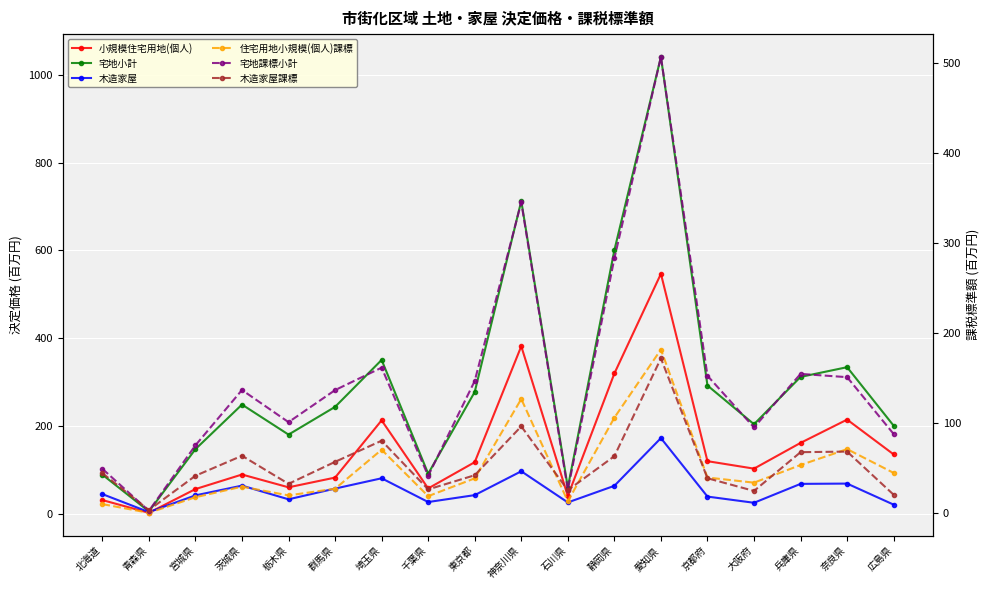

True or false: 木造家屋 and 木造家屋課標 intersect in this chart.

False